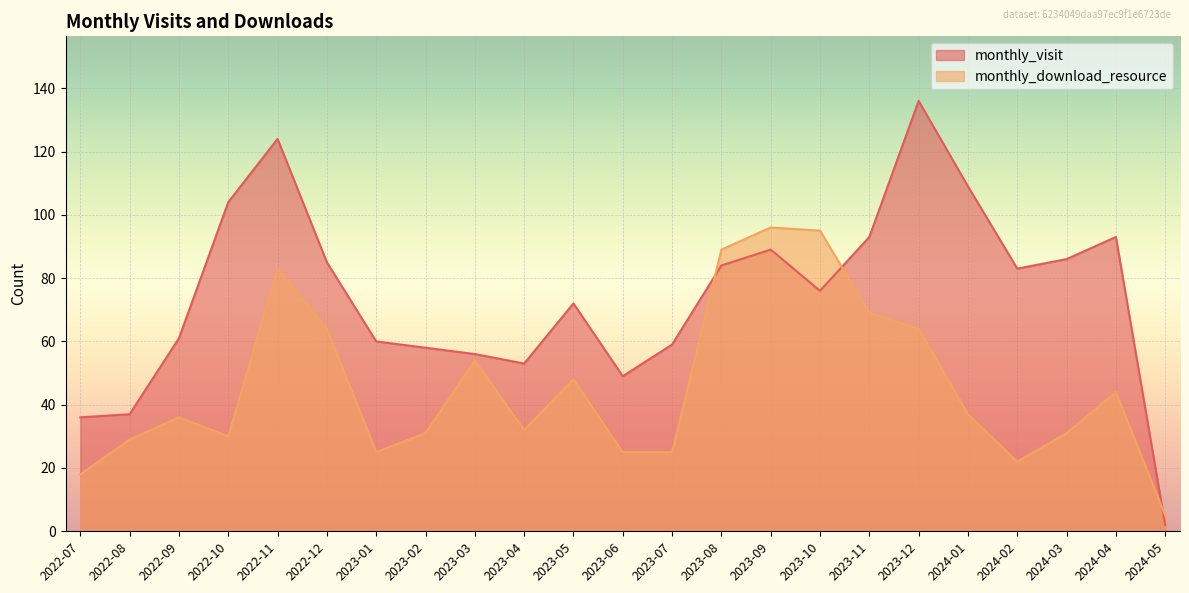

Which category has the lowest value across all series?

2024-05